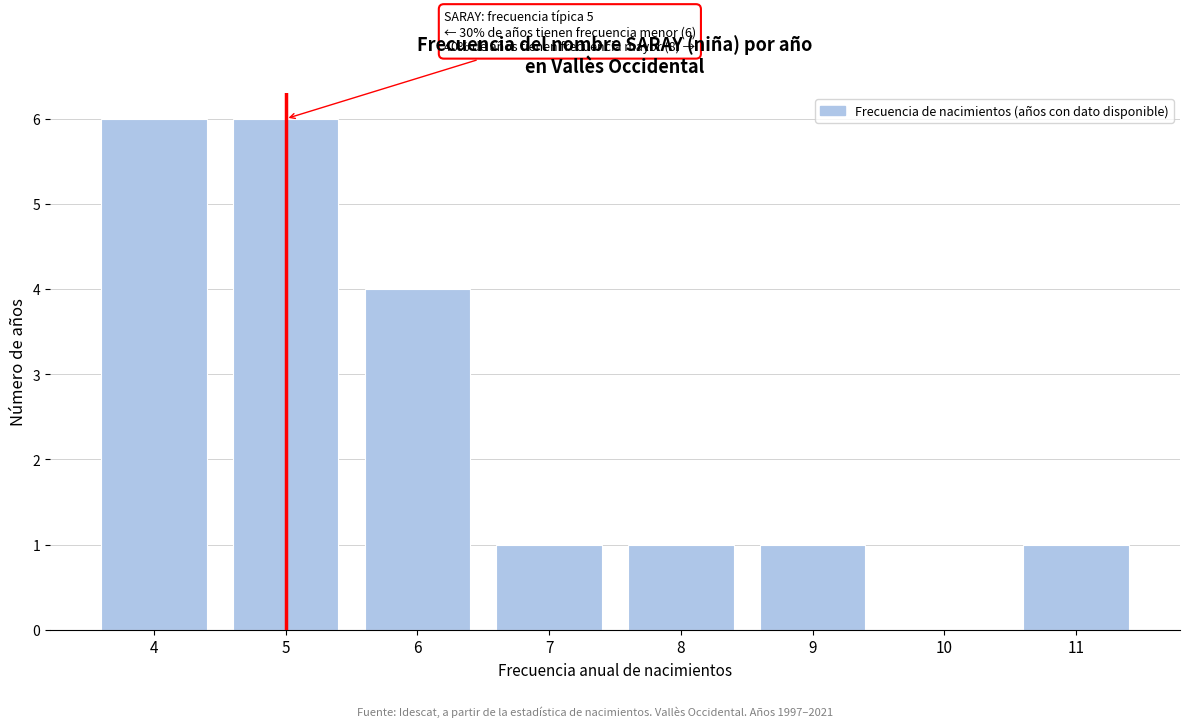

Reading left to right, extract all data points from this chart.

4=6	5=6	6=4	7=1	8=1	9=1	10=0	11=1